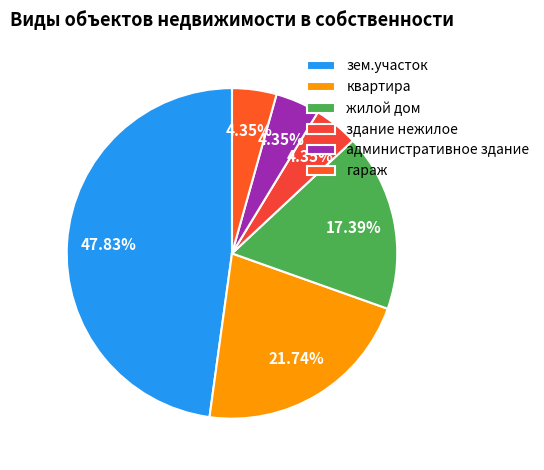

What is the ratio of the value at здание нежилое to the value at зем.участок?

0.1